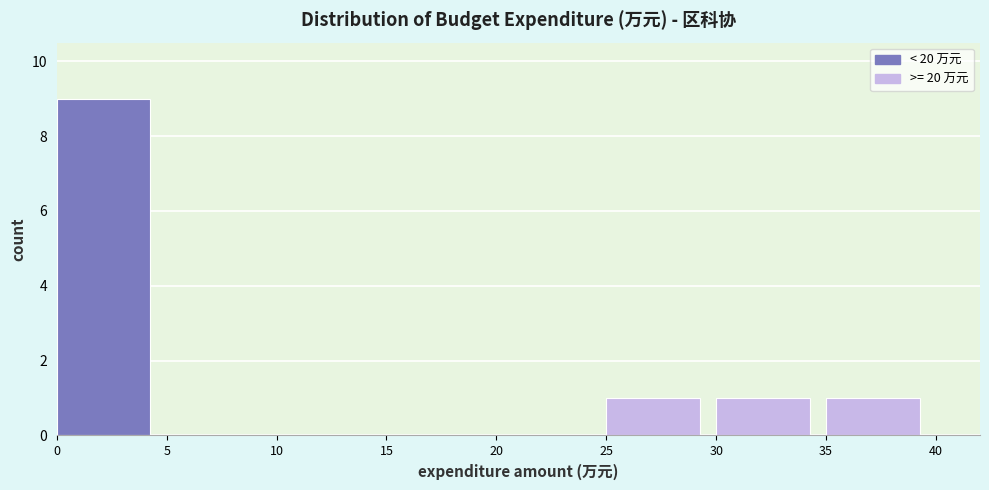

Reading left to right, list every bar in this chart as the range it spans on the x-axis followed by its height. The values are not printed on the chart, so give them approximately, as read against the axis.

0 to 5: 9
5 to 10: 0
10 to 15: 0
15 to 20: 0
20 to 25: 0
25 to 30: 1
30 to 35: 1
35 to 40: 1